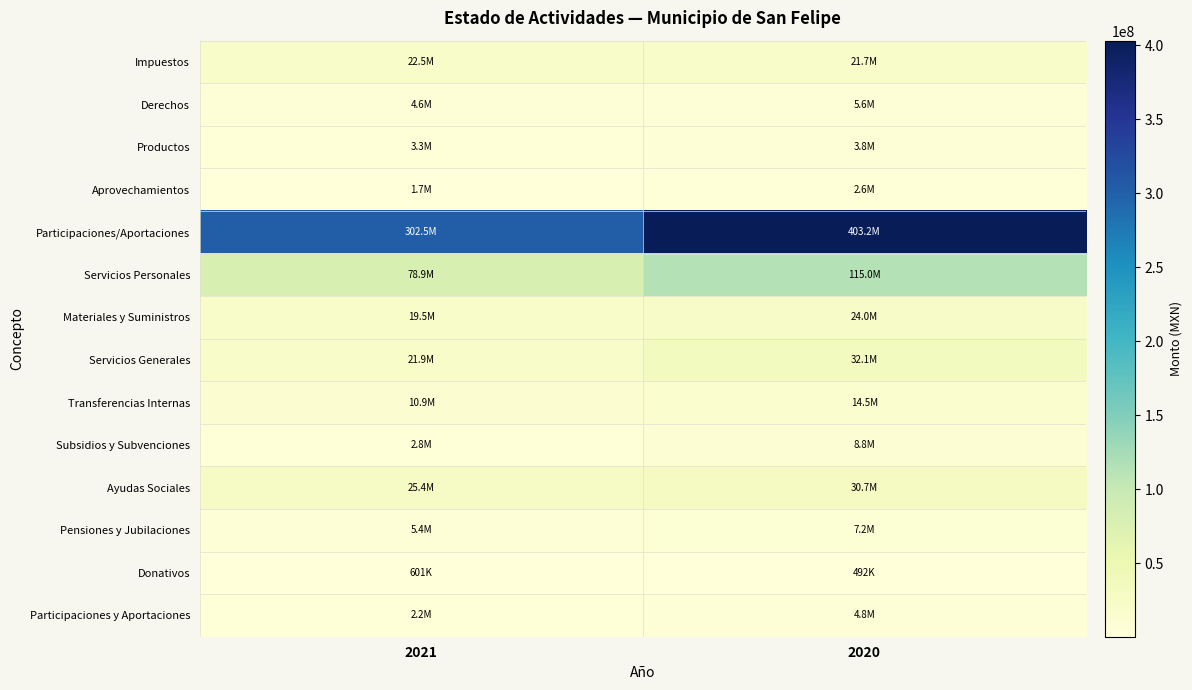

Reading left to right, transcribe all the data shown in this chart.

Impuestos: 2021=22470103.3	2020=21746751.1
Derechos: 2021=4591990.0	2020=5599666.1
Productos: 2021=3327813.5	2020=3800735.4
Aprovechamientos: 2021=1722755.1	2020=2571182.4
Participaciones/Aportaciones: 2021=302540717.3	2020=403183679.6
Servicios Personales: 2021=78872462.0	2020=115042943.7
Materiales y Suministros: 2021=19543817.8	2020=24033593.0
Servicios Generales: 2021=21949026.9	2020=32073324.7
Transferencias Internas: 2021=10905009.8	2020=14540012.7
Subsidios y Subvenciones: 2021=2756080.4	2020=8806478.9
Ayudas Sociales: 2021=25393129.4	2020=30690001.4
Pensiones y Jubilaciones: 2021=5352402.4	2020=7227015.4
Donativos: 2021=600797.6	2020=492000.0
Participaciones y Aportaciones: 2021=2213670.5	2020=4752784.5